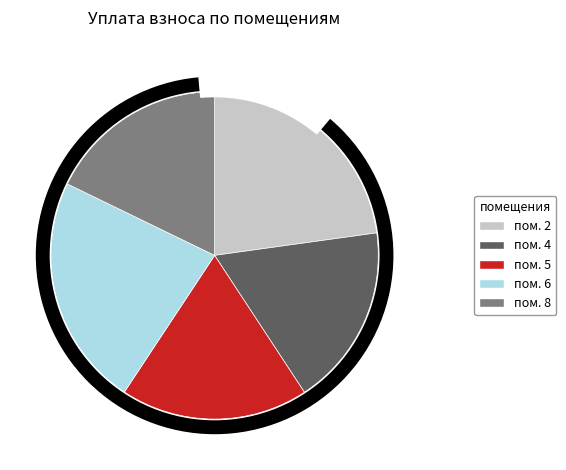

What percentage do 7 and 6 together represent?

22.9%